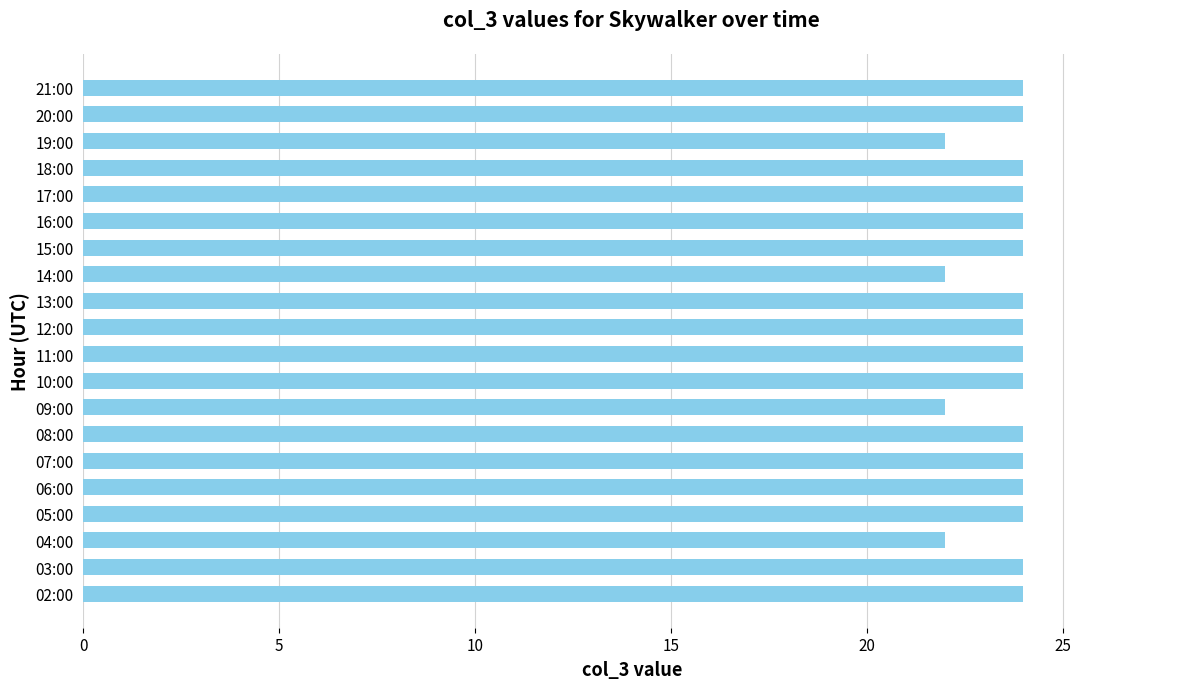

How many data points does each series have?

20